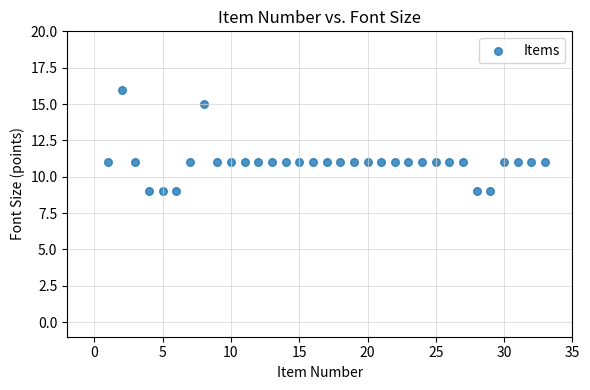

What is the range of X values (max minus min)?

32